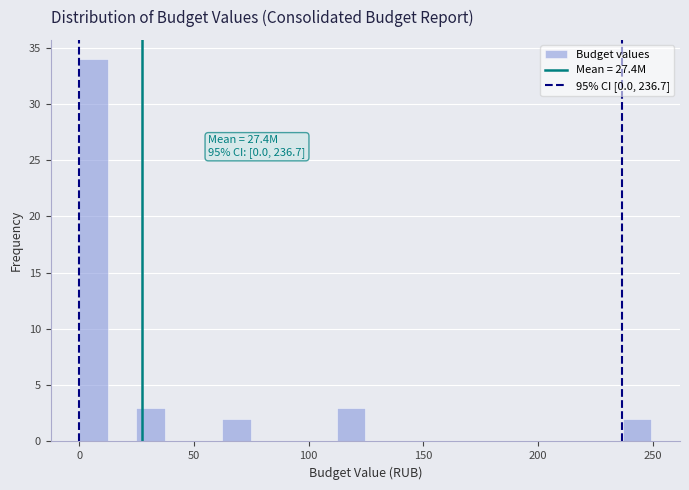

Read against the x-axis, roughly where is the centre of the tallest bar?

5